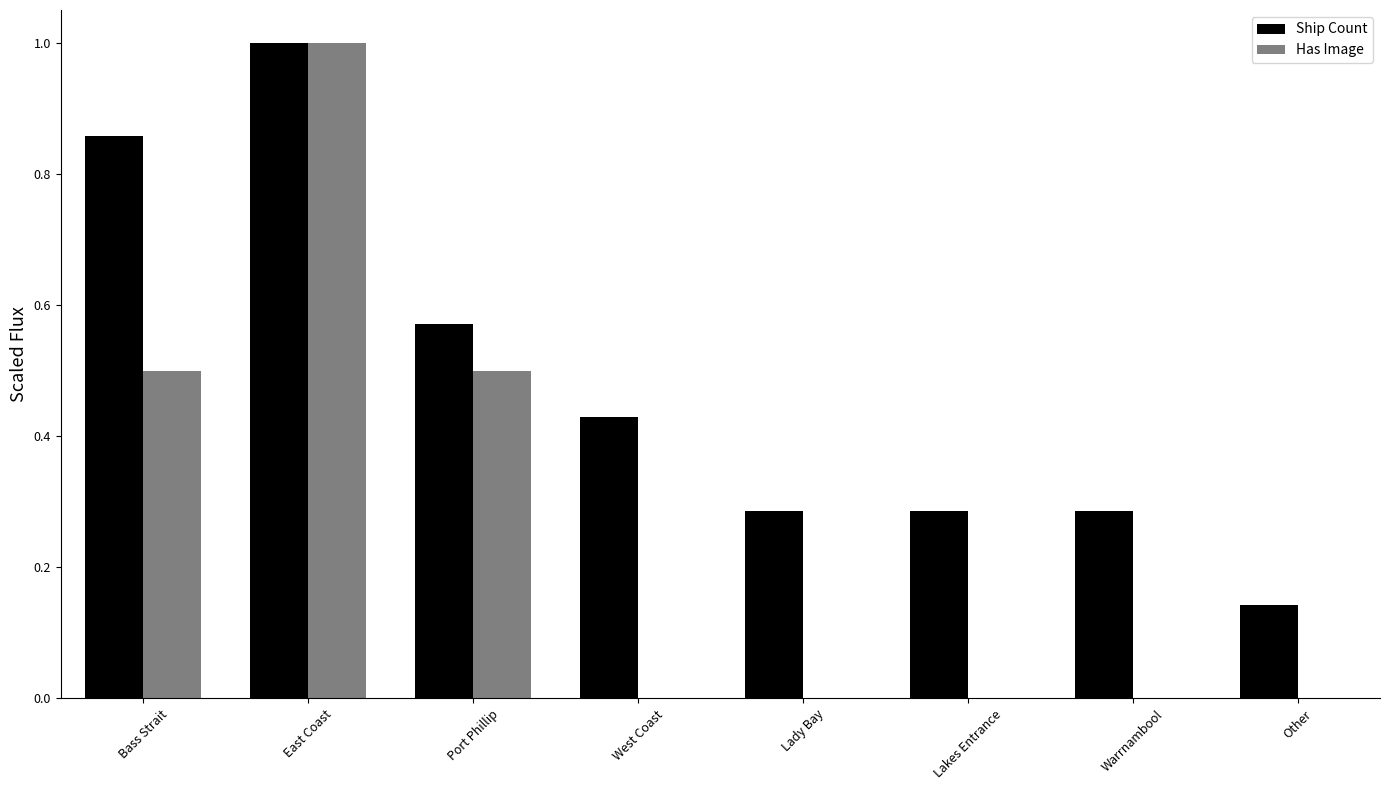

What is the sum of the Has Image values at Bass Strait and West Coast?

0.5